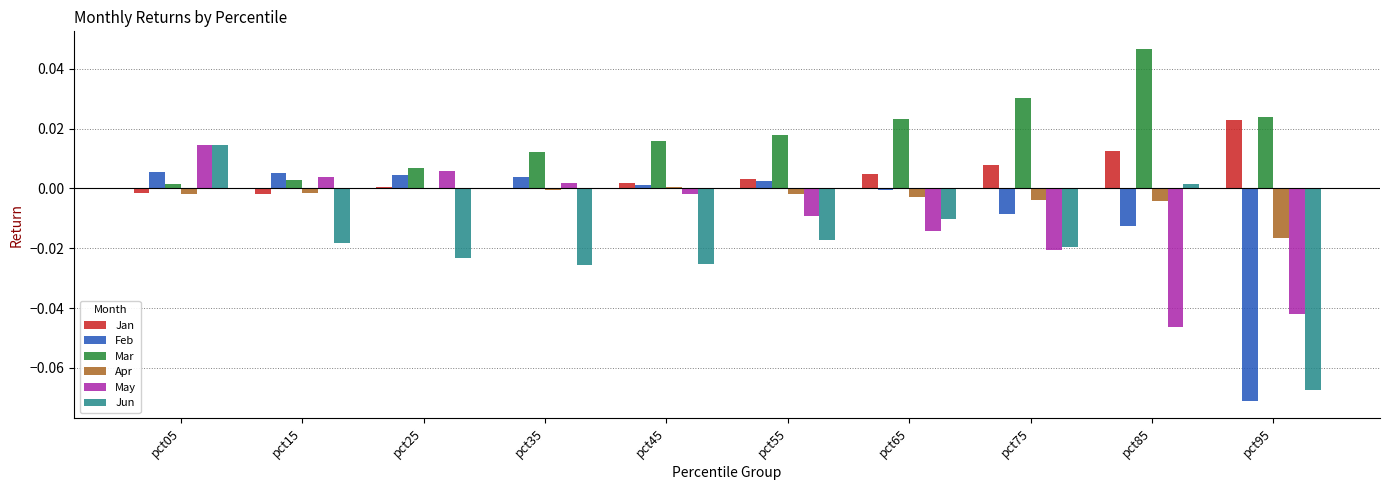

How many data points in Jun are above 0?

2